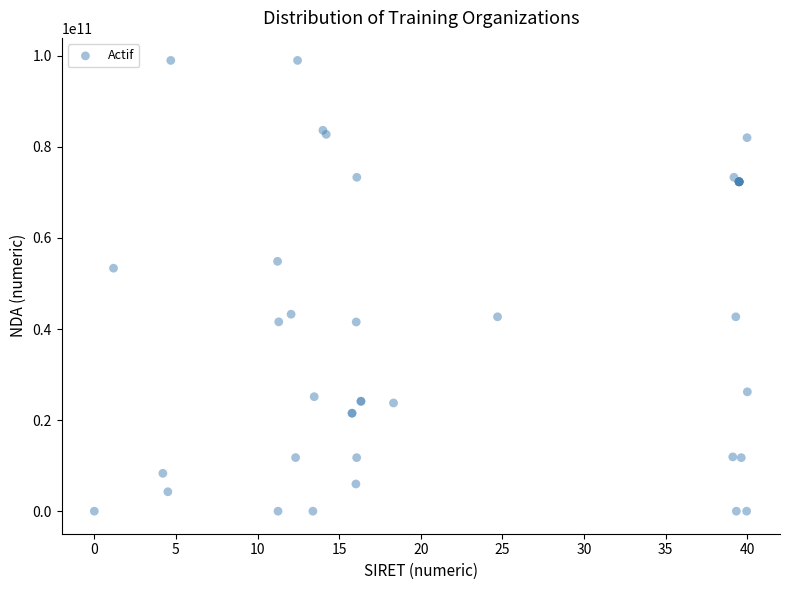

What Y value in the scatter plot is closest to 49485114948?

53351087435